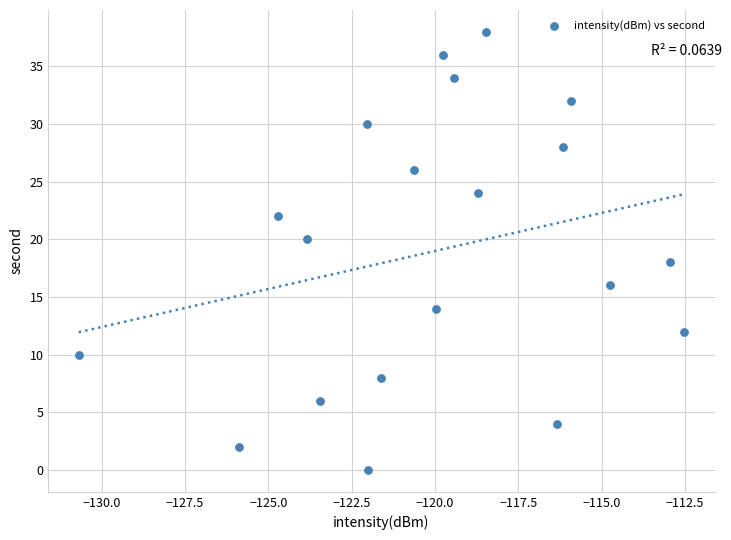

What is the range of Y values (max minus min)?

38